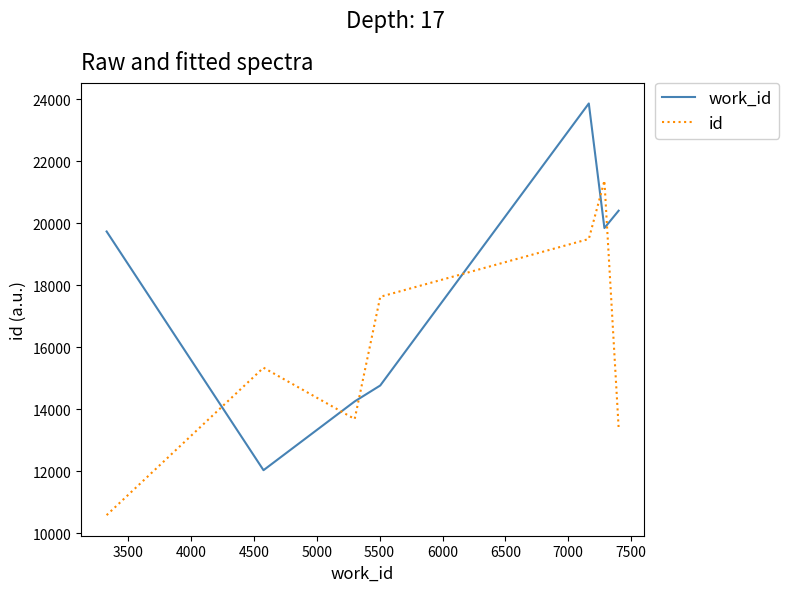

What is the highest value of the id series?

21369.7